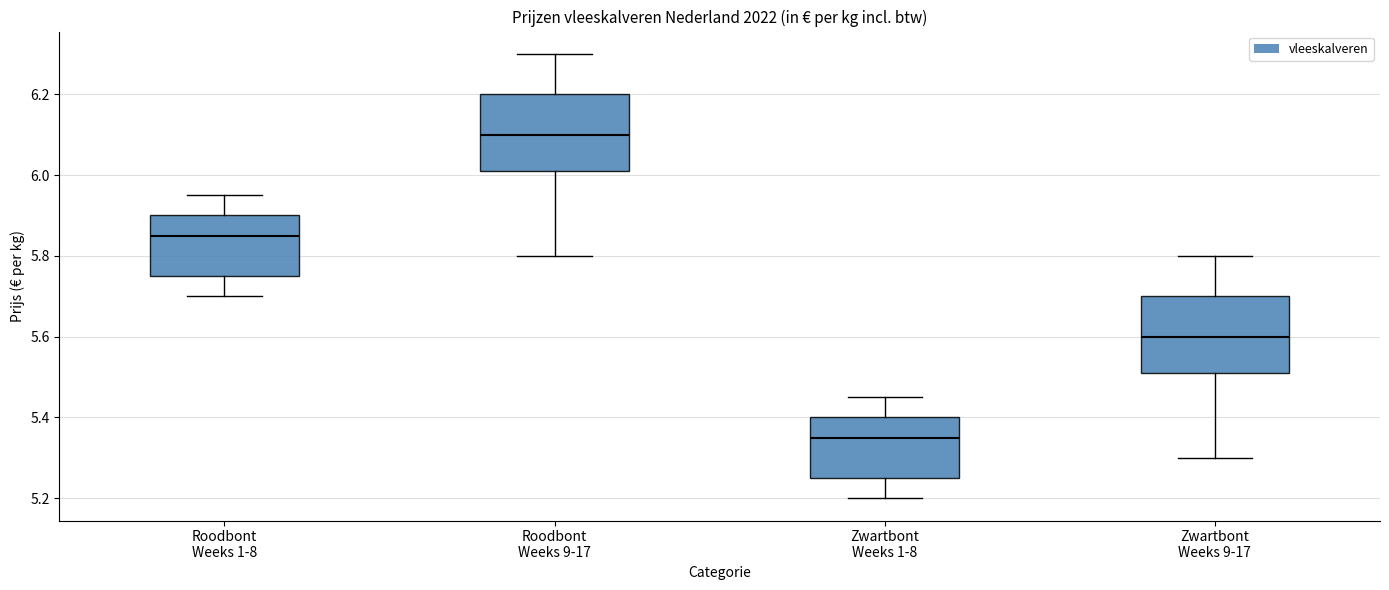

Reading left to right, transcribe this box plot: for each box, give where its median line is, the range the box spans, and where its two whiskers end, as read against the y-axis. The values are not printed on the chart, so give them approximately, as read against the axis.

Roodbont Weeks 1-8: median 5.86, box 5.76 to 5.90, whiskers 5.70 to 5.96
Roodbont Weeks 9-17: median 6.10, box 6.02 to 6.20, whiskers 5.80 to 6.30
Zwartbont Weeks 1-8: median 5.36, box 5.26 to 5.40, whiskers 5.20 to 5.46
Zwartbont Weeks 9-17: median 5.60, box 5.52 to 5.70, whiskers 5.30 to 5.80